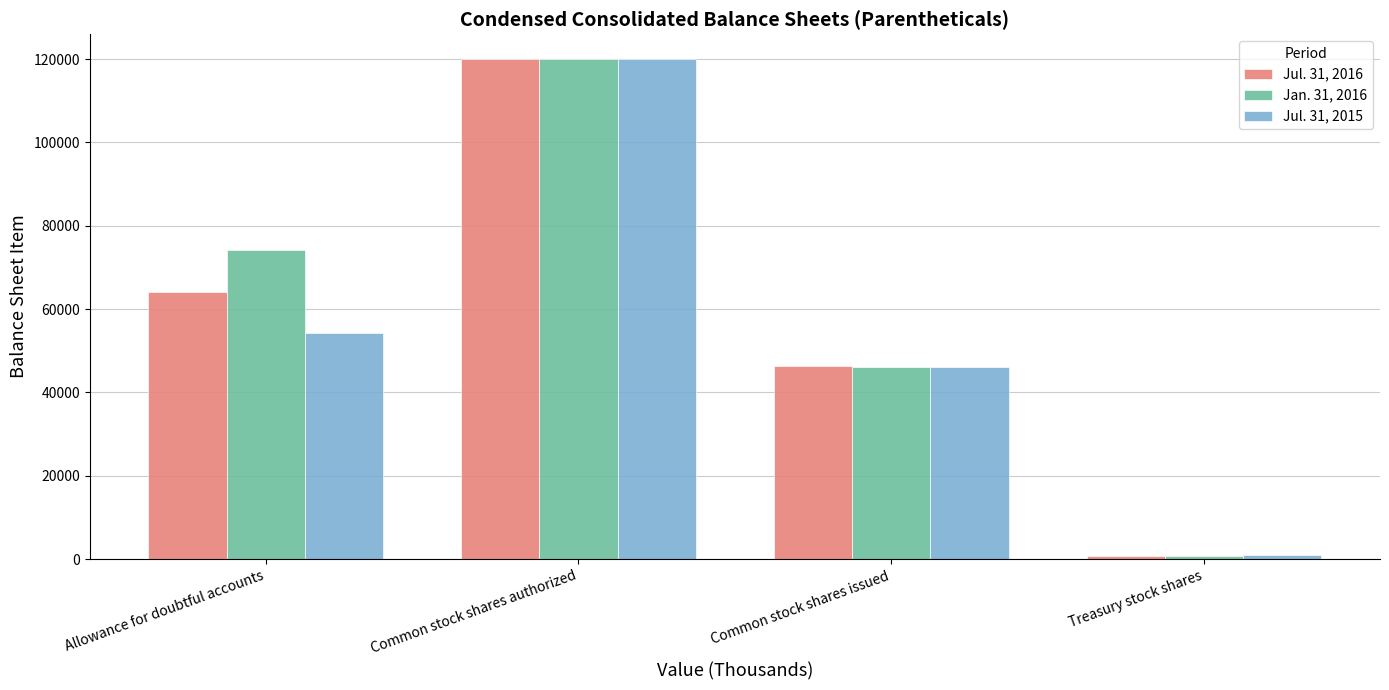

Does the chart contain stacked bars?

No